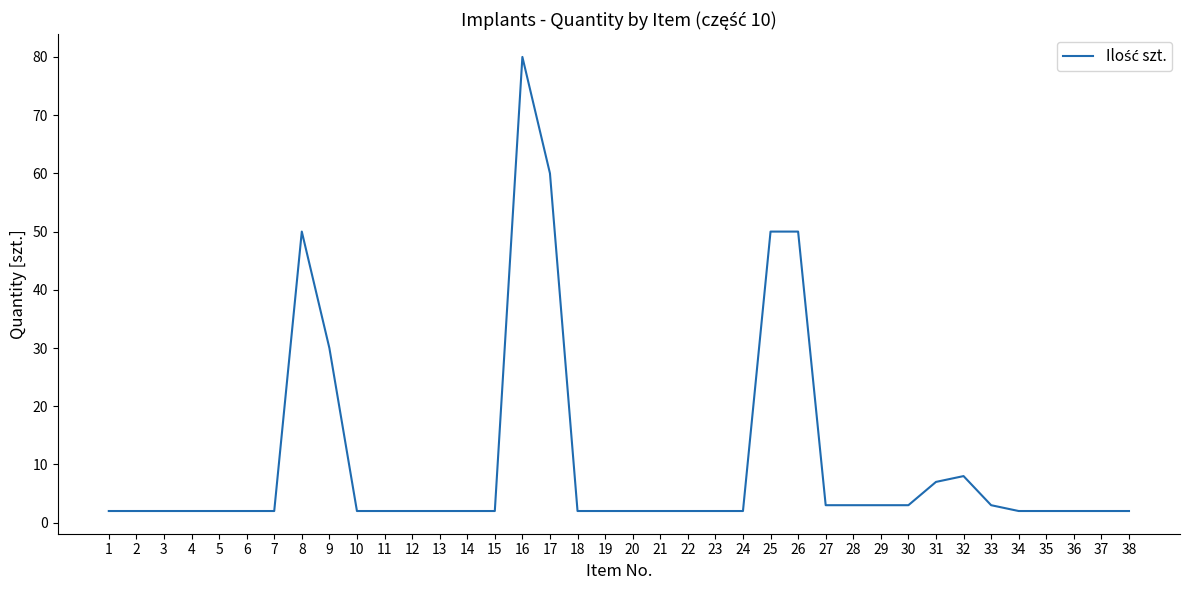

Which category has the highest value across all series?

16